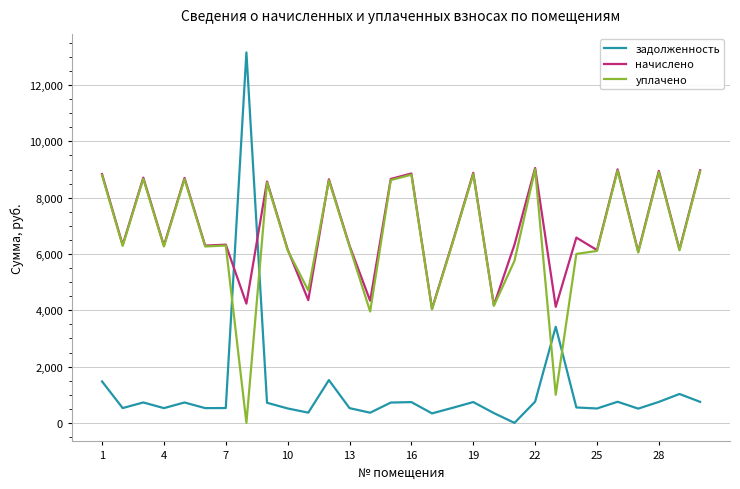

What is the sum of all начислено values?

206590.0